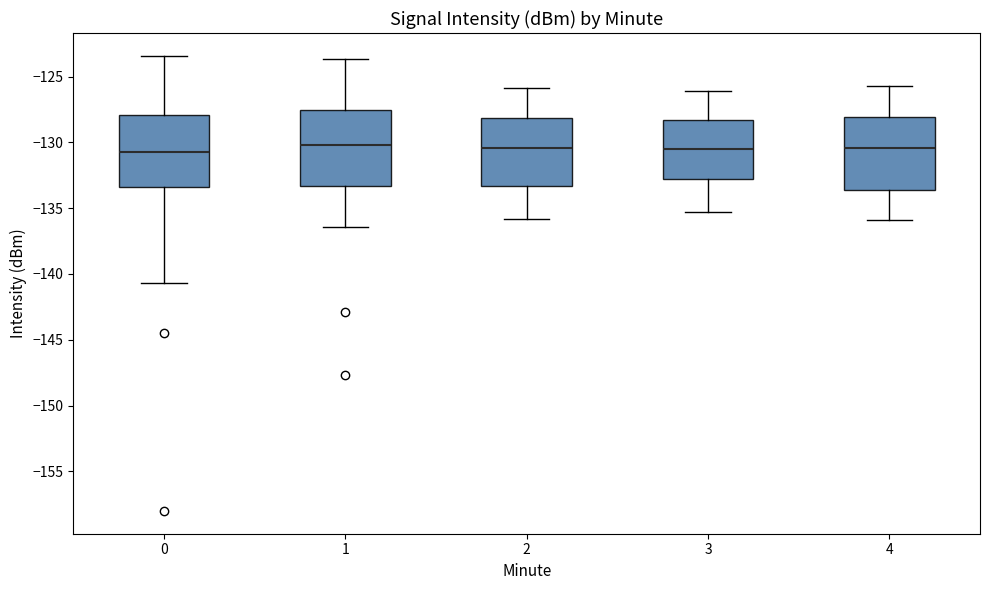

Where does the lower whisker of the box at x = 4 end on the y-axis? The values are not printed on the chart, so give them approximately, as read against the axis.

-136.0